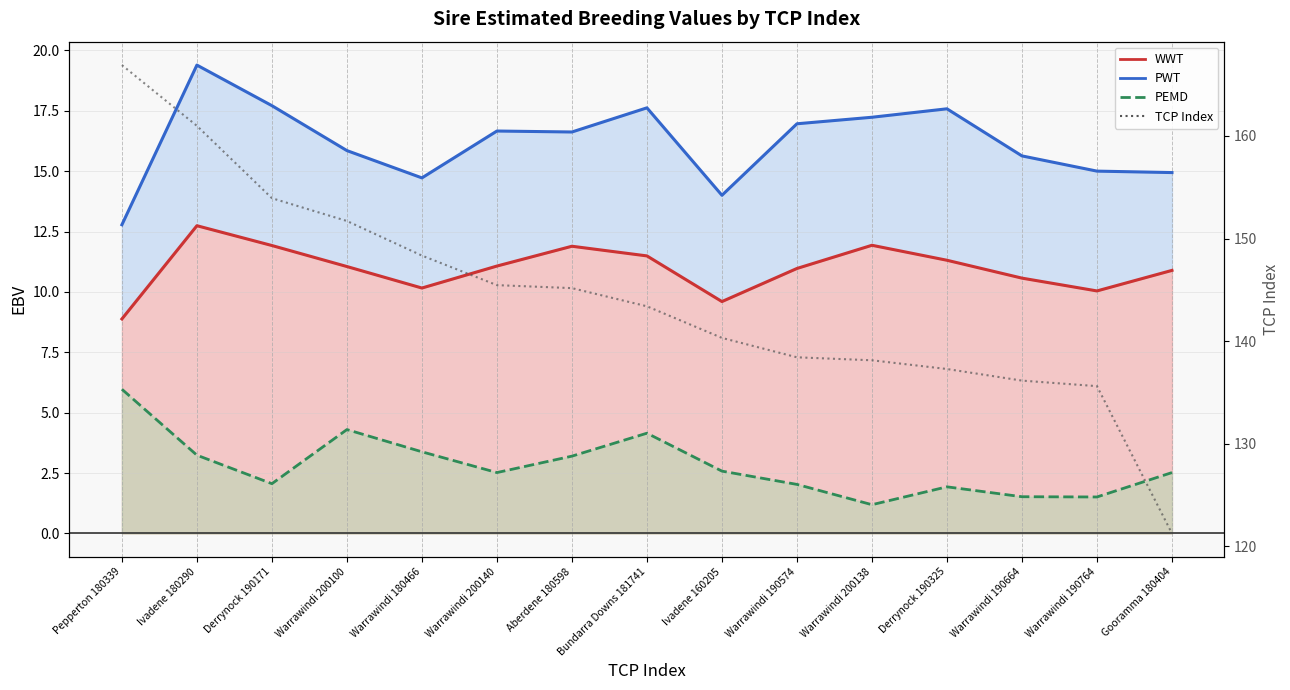

Reading right to left, what are all the values shown in this chart?

121.3	135.6	136.2	137.3	138.1	138.4	140.3	143.4	145.2	145.5	148.3	151.7	153.9	161.0	166.9